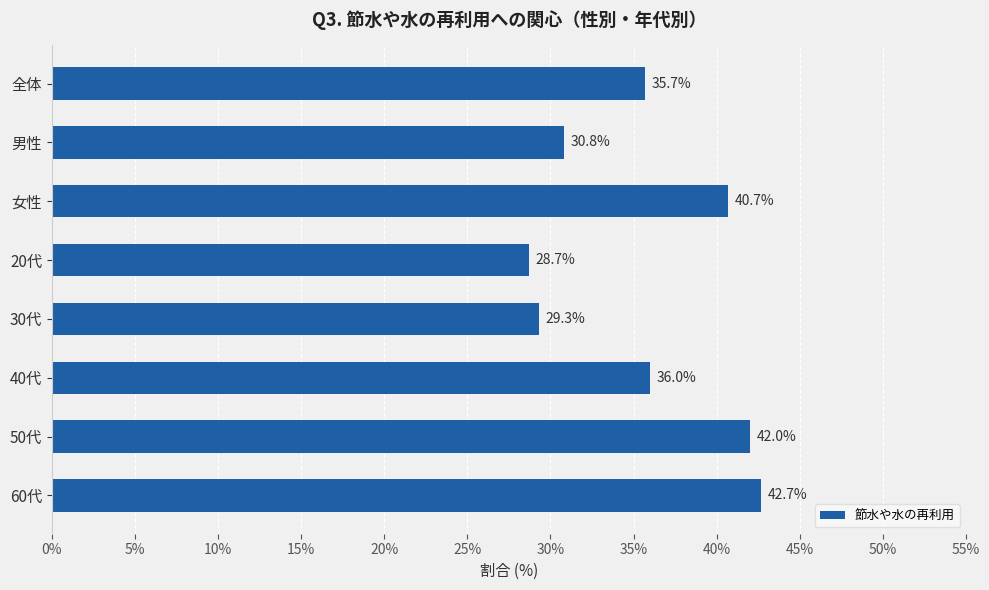

What is the value of the 8th bar from the top?

42.7